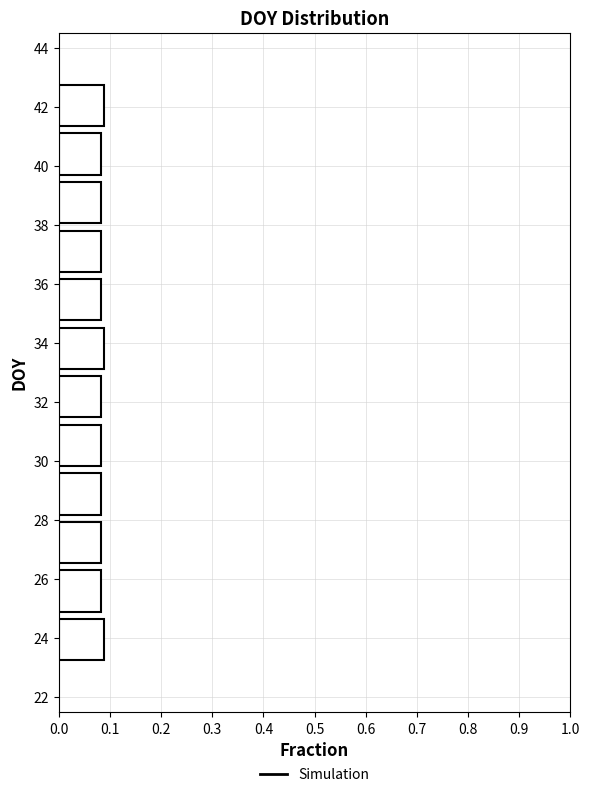

What is the length of the bar covering 34.6 to 36.2 on the y-axis? Neither the bar edges nor the lengths are printed on the chart, so give them approximately, as read against the axes.

0.08